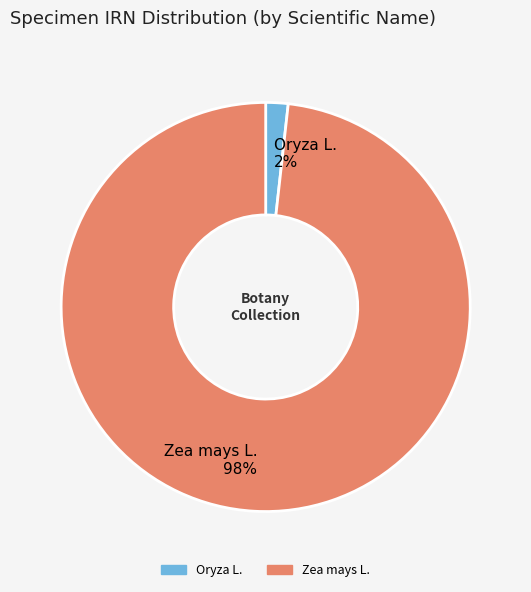

Rank the categories by value from lowest to highest.

Oryza L., Zea mays L.